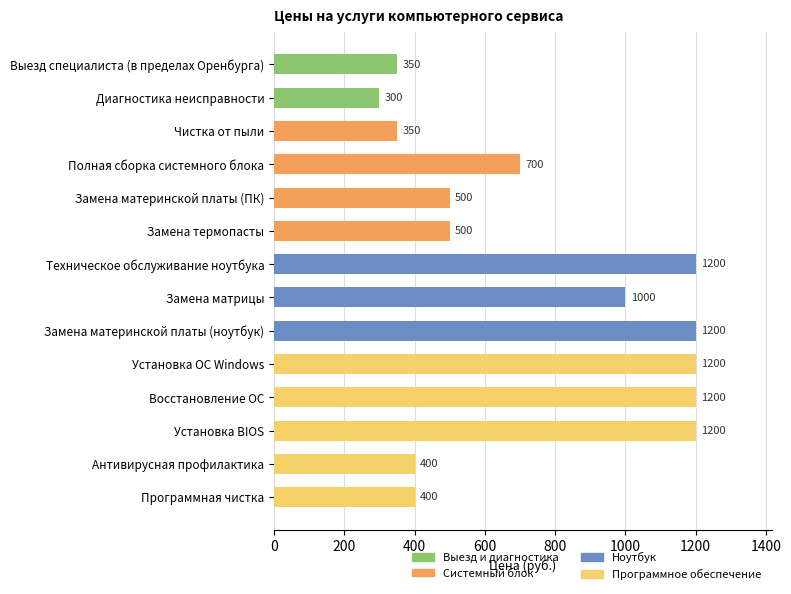

What is the difference between the values at Замена матрицы and Установка BIOS?

200